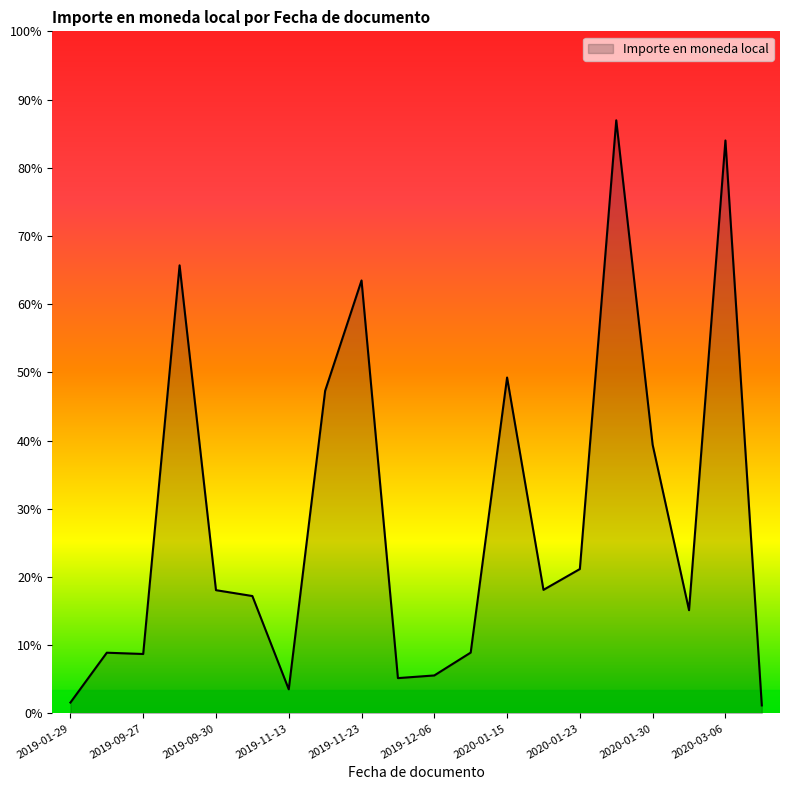

Does the chart have visible grid lines?

No